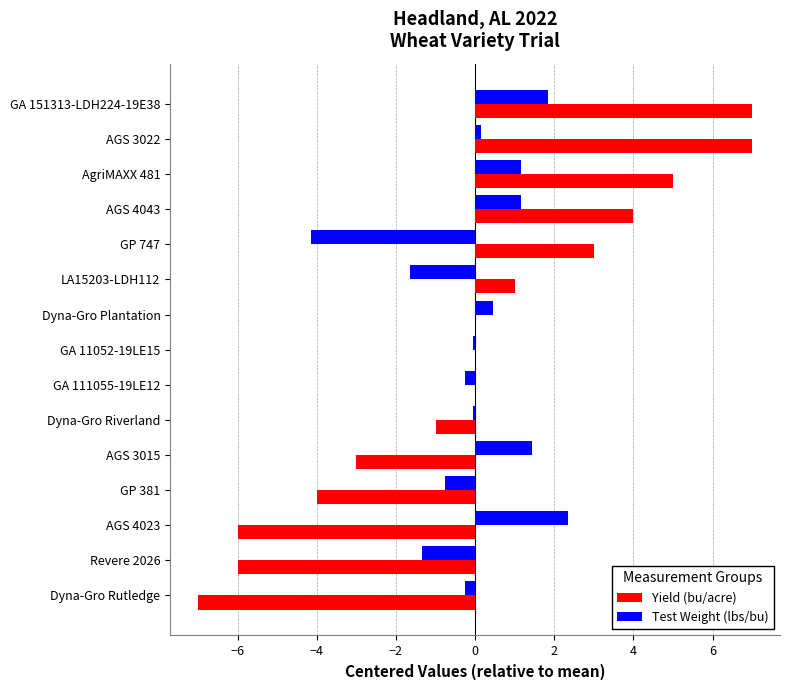

What is the total value across all series at LA15203-LDH112?

-0.7